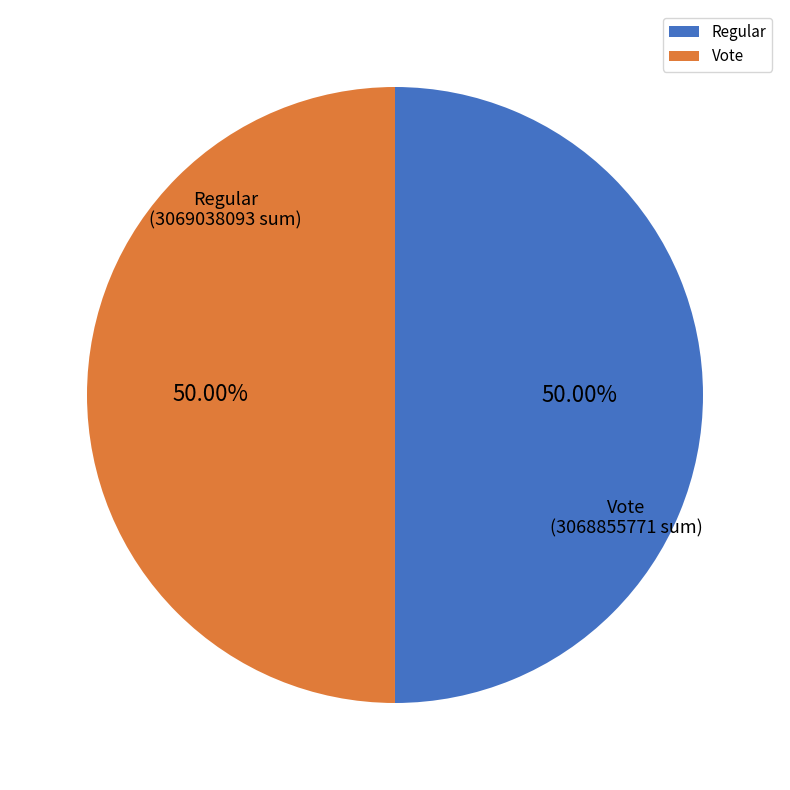

To the nearest percent, what percentage of the pie is Regular?

50%